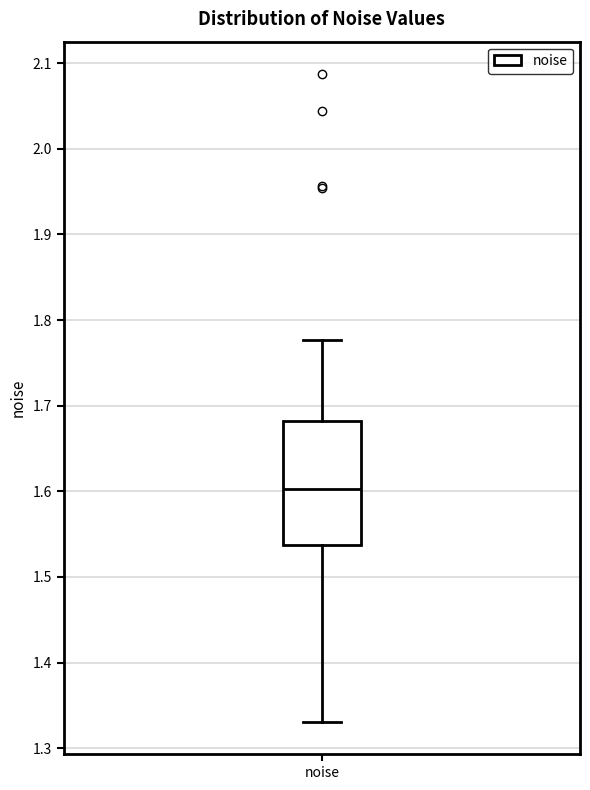

Where does the median line of the box for noise sit on the y-axis? The values are not printed on the chart, so give them approximately, as read against the axis.

1.60